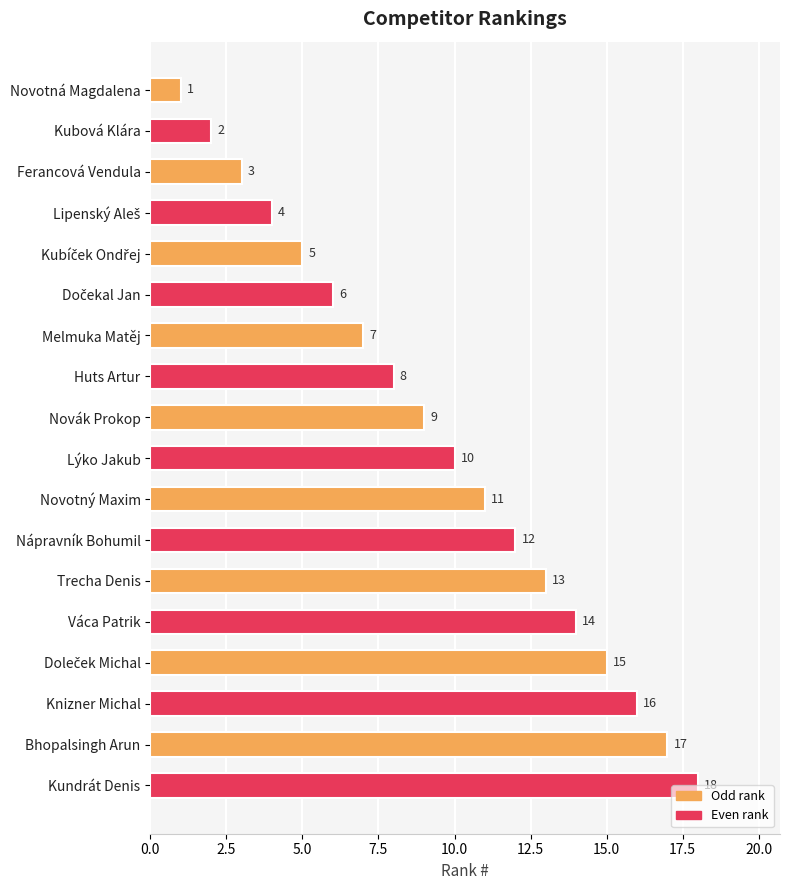

At which label is the value closest to 9?

Novák Prokop